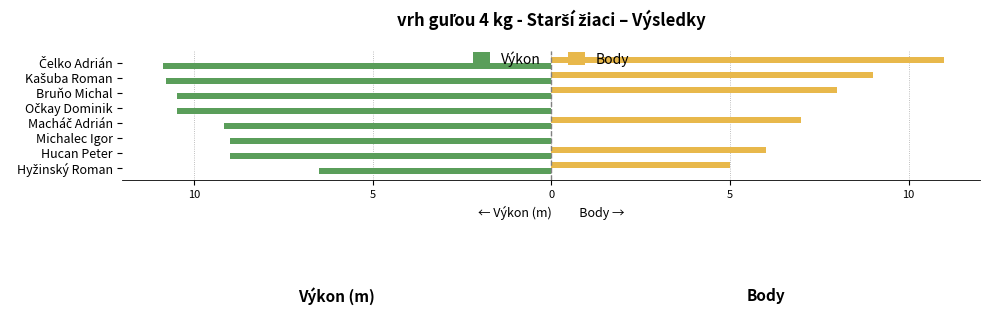

What are all the series names shown in the legend?

Výkon, Body